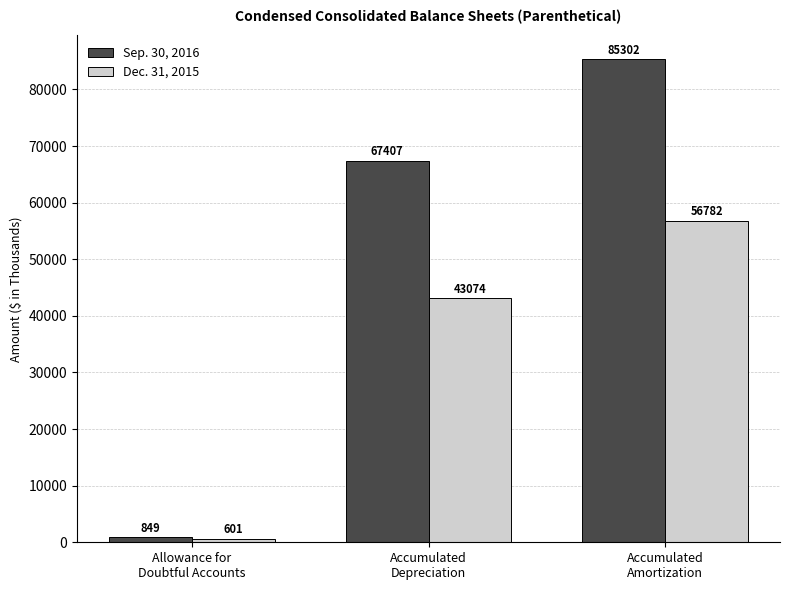

Reading left to right, list all the values displayed in this chart.

Sep. 30, 2016: Allowance for
Doubtful Accounts=849	Accumulated
Depreciation=67407	Accumulated
Amortization=85302
Dec. 31, 2015: Allowance for
Doubtful Accounts=601	Accumulated
Depreciation=43074	Accumulated
Amortization=56782